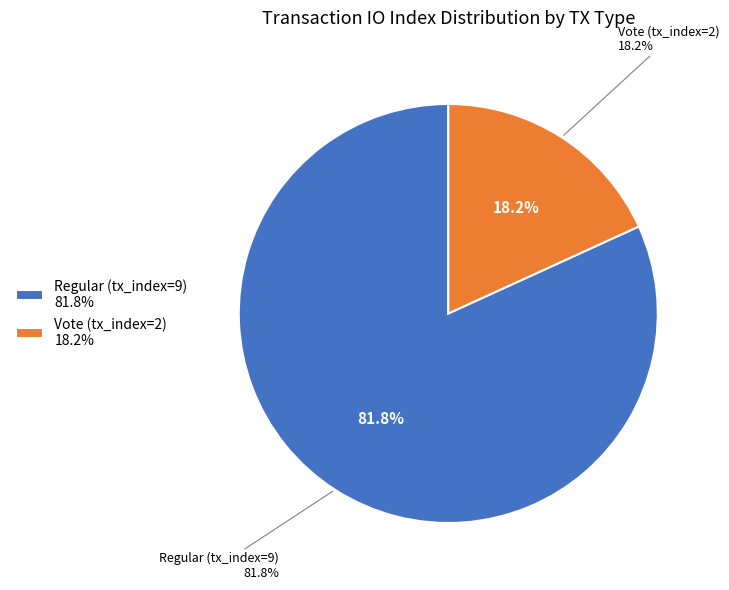

To the nearest percent, what portion does Vote (tx_index=2) represent?

18%